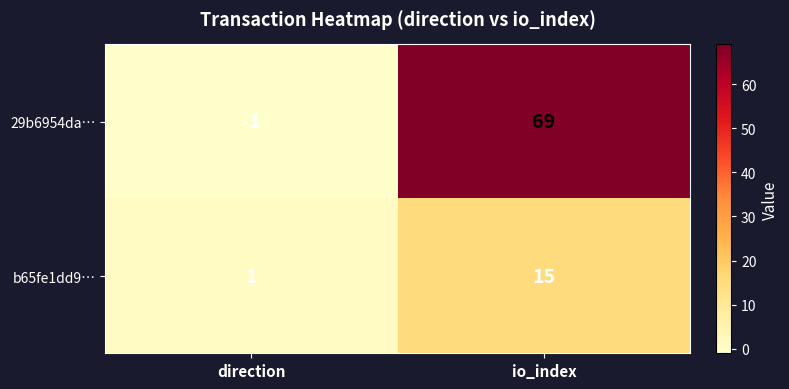

At which label is 29b6954da… closest to 34?

direction